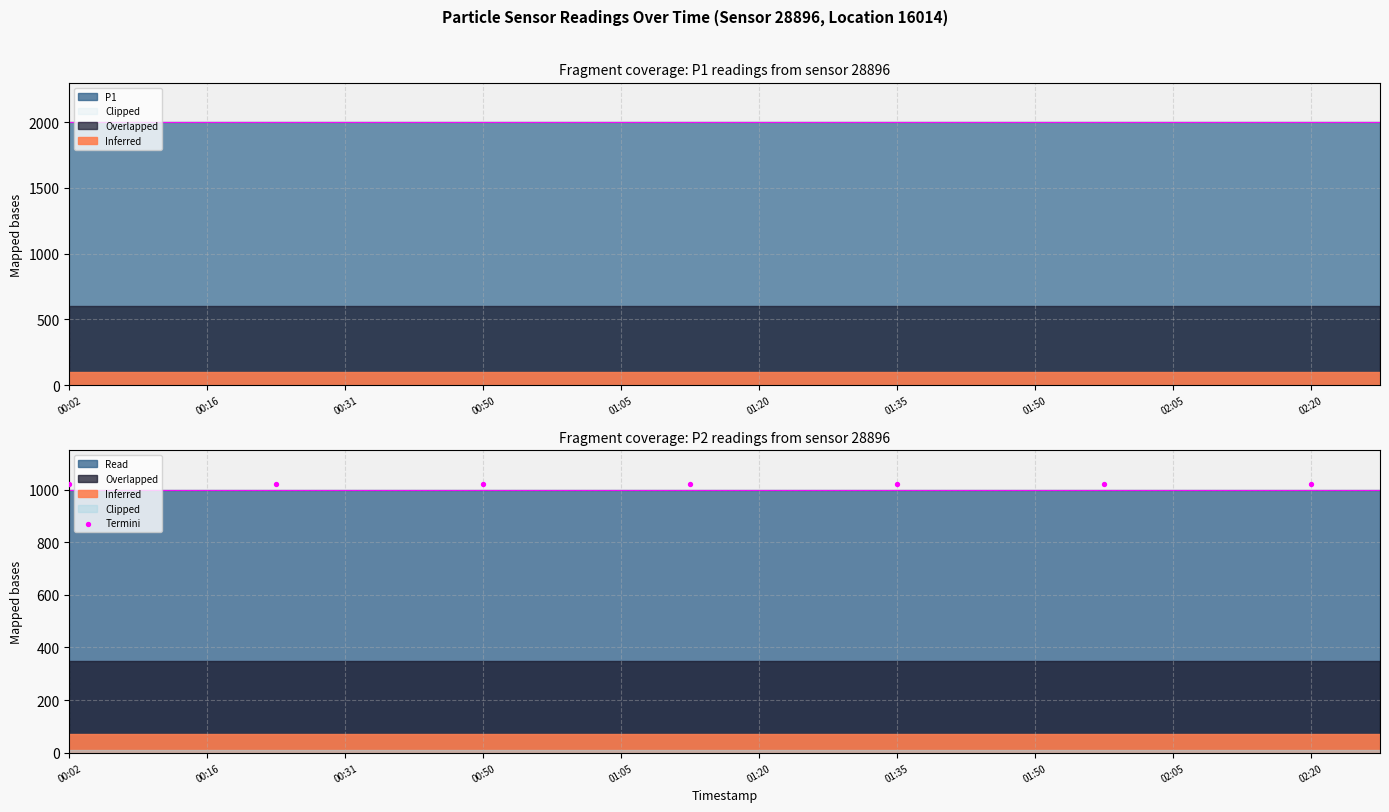

What is the total value across all series at 01:05?

2999.8